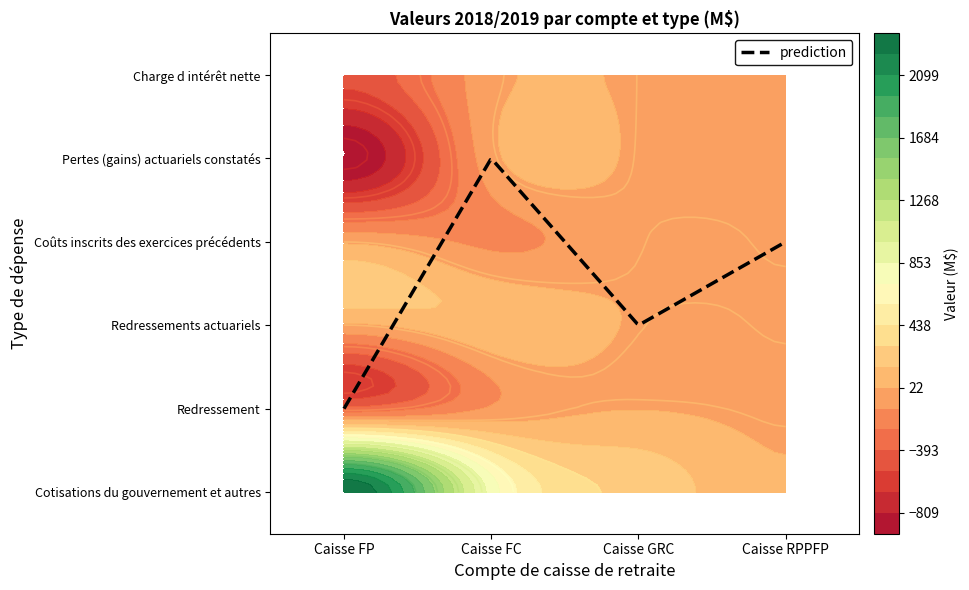

Between Cotisations du gouvernement et autres and Redressement, which is larger?

Cotisations du gouvernement et autres